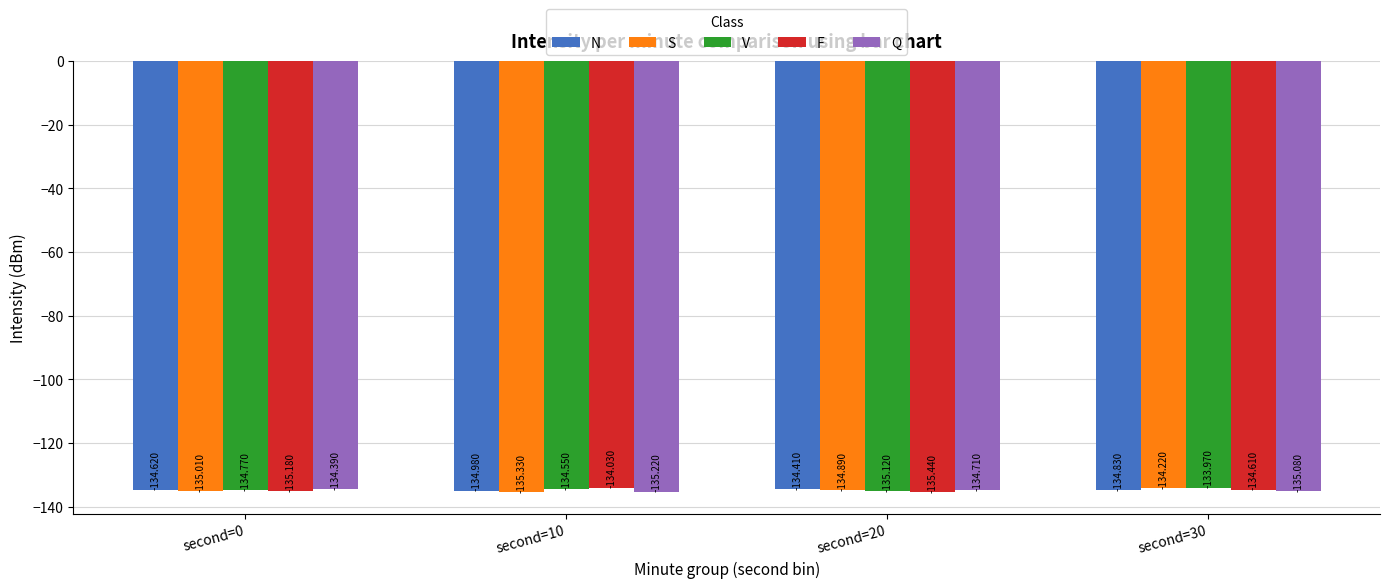

What is the difference between the maximum and minimum values in the Q series?

0.8